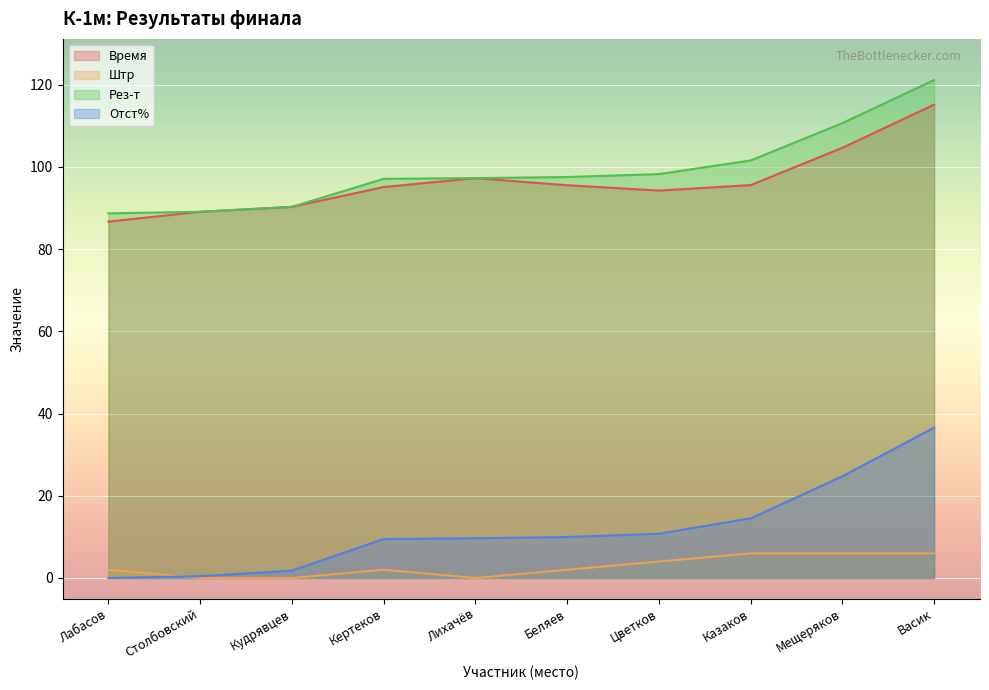

What is the label of the 8th point from the right?

Кудрявцев